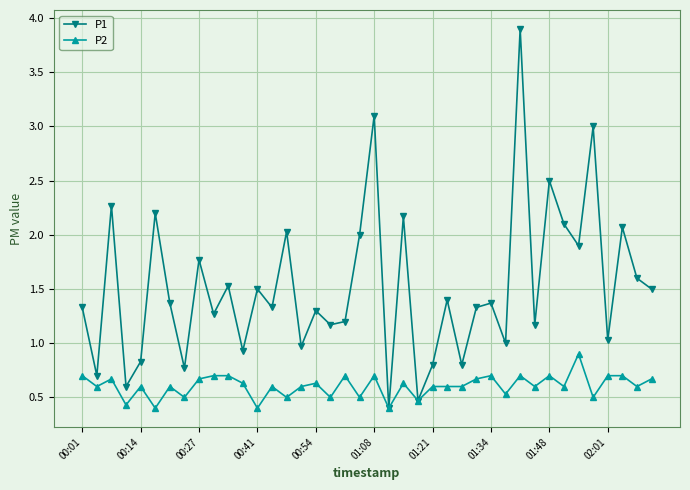

Rank the series by their maximum value, from lowest to highest.

P2, P1